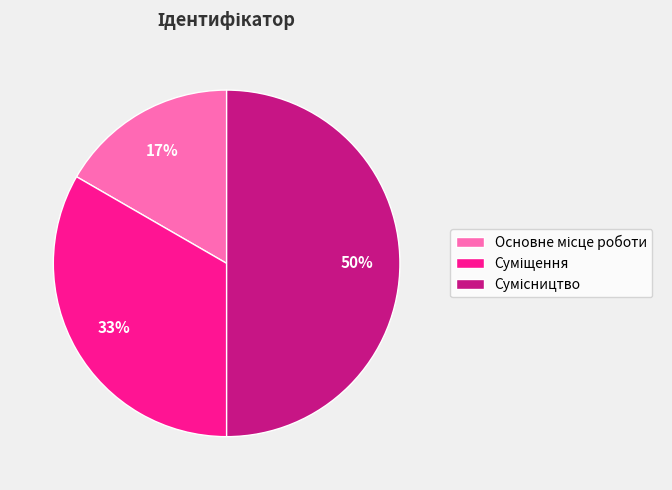

To the nearest percent, what is the average slice percentage?

33%